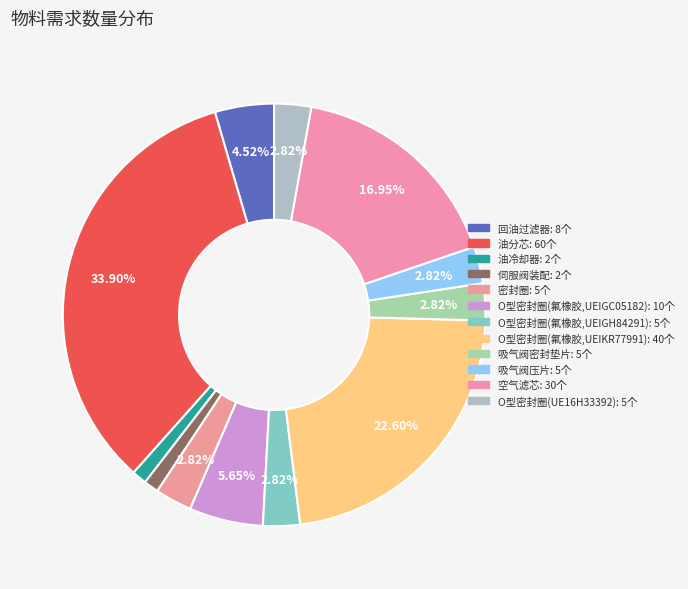

Count the number of slices in the pie.

12